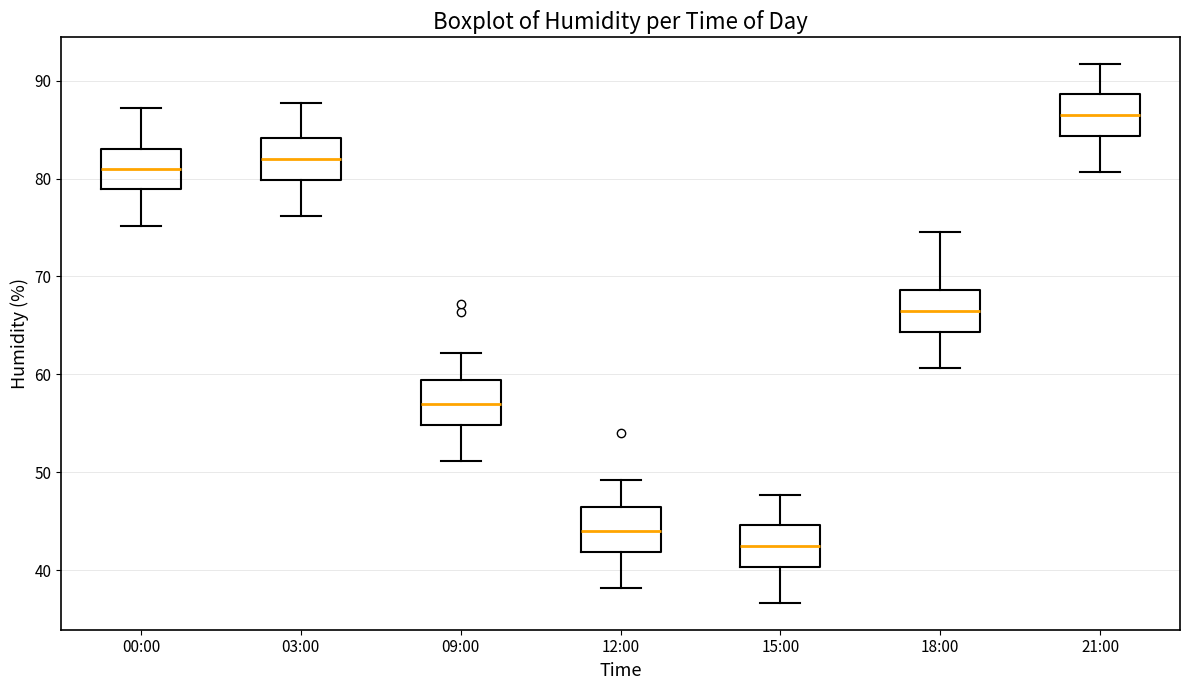

Which box has the lowest median line?

15:00